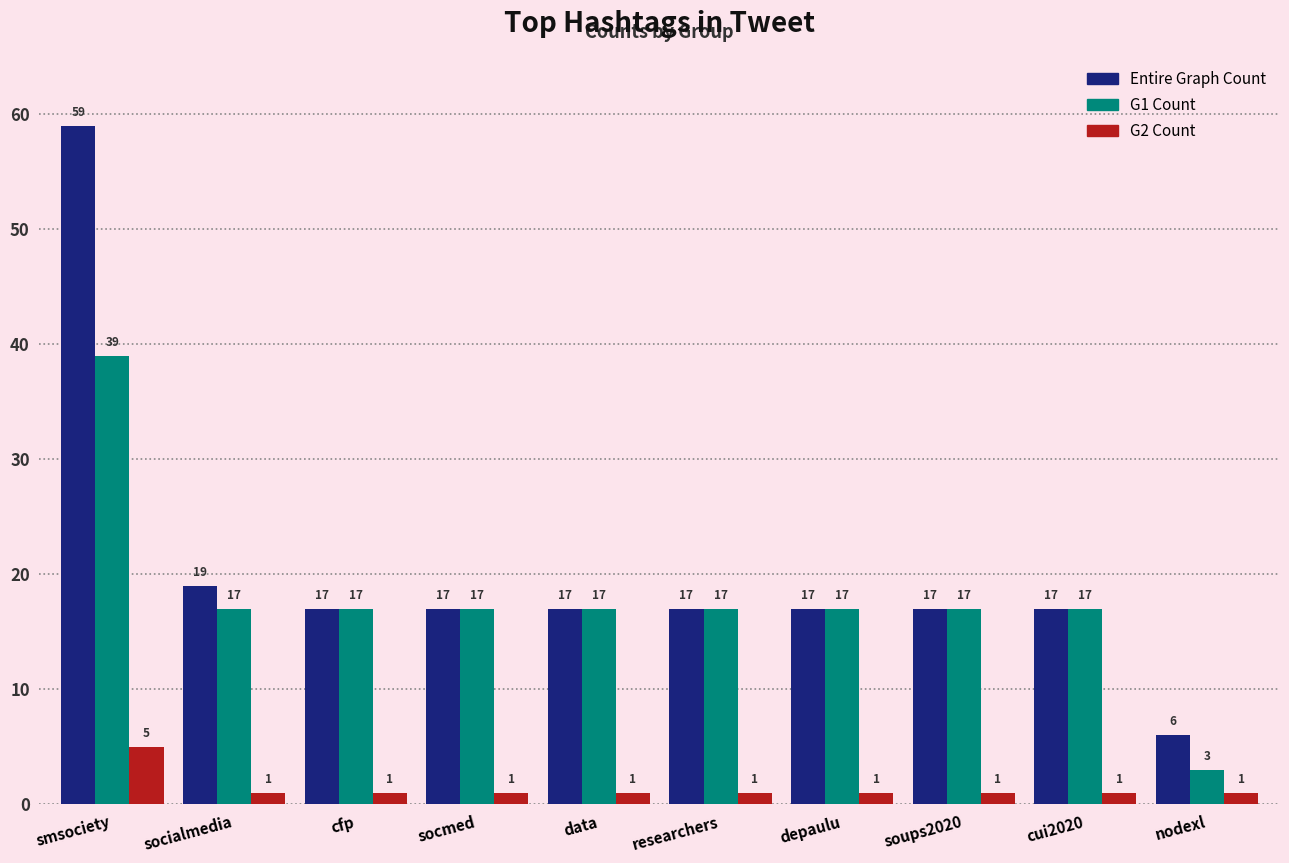

Reading left to right, what are all the values shown in this chart?

Entire Graph Count: smsociety=59	socialmedia=19	cfp=17	socmed=17	data=17	researchers=17	depaulu=17	soups2020=17	cui2020=17	nodexl=6
G1 Count: smsociety=39	socialmedia=17	cfp=17	socmed=17	data=17	researchers=17	depaulu=17	soups2020=17	cui2020=17	nodexl=3
G2 Count: smsociety=5	socialmedia=1	cfp=1	socmed=1	data=1	researchers=1	depaulu=1	soups2020=1	cui2020=1	nodexl=1